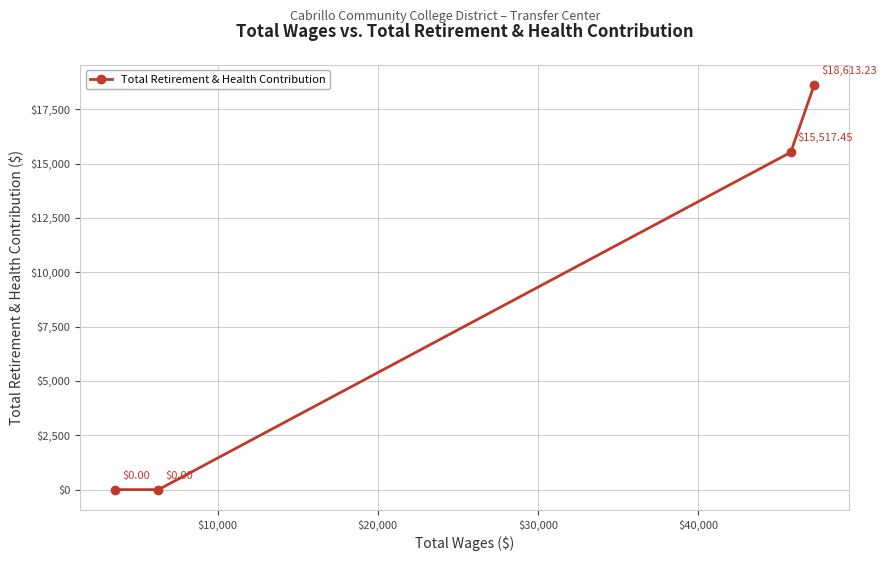

What is the average value?

8532.7